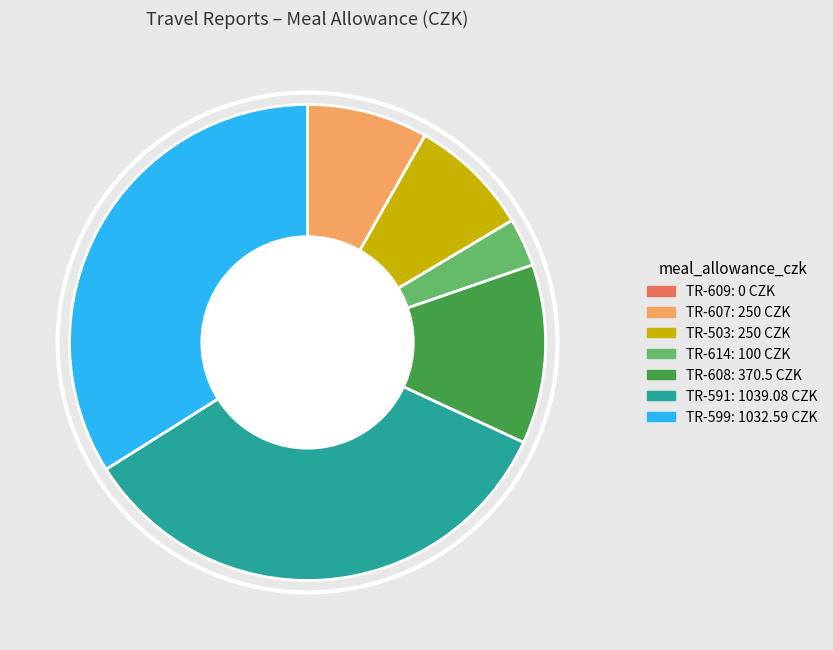

True or false: TR-591 accounts for 34% of the total.

True